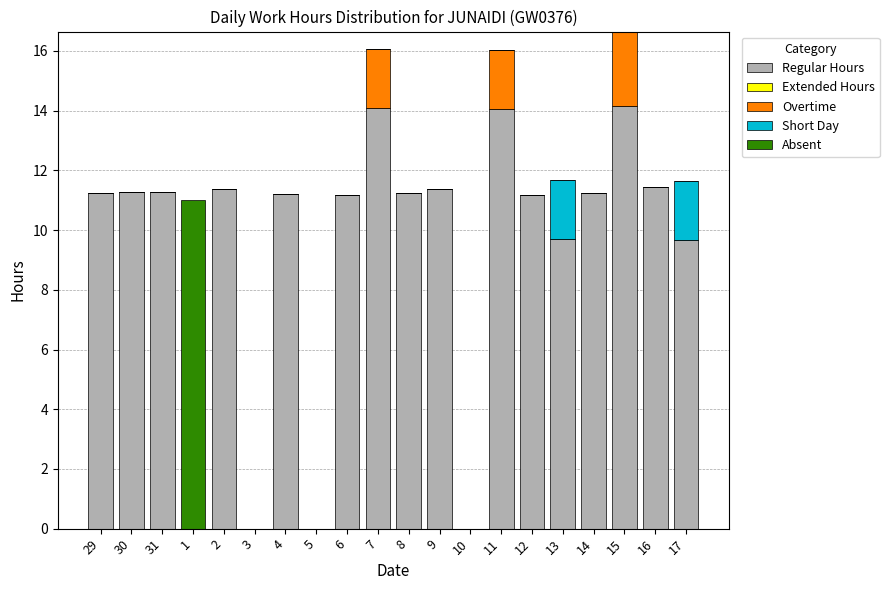

True or false: Regular Hours has a value of 21.0 at 7.

False